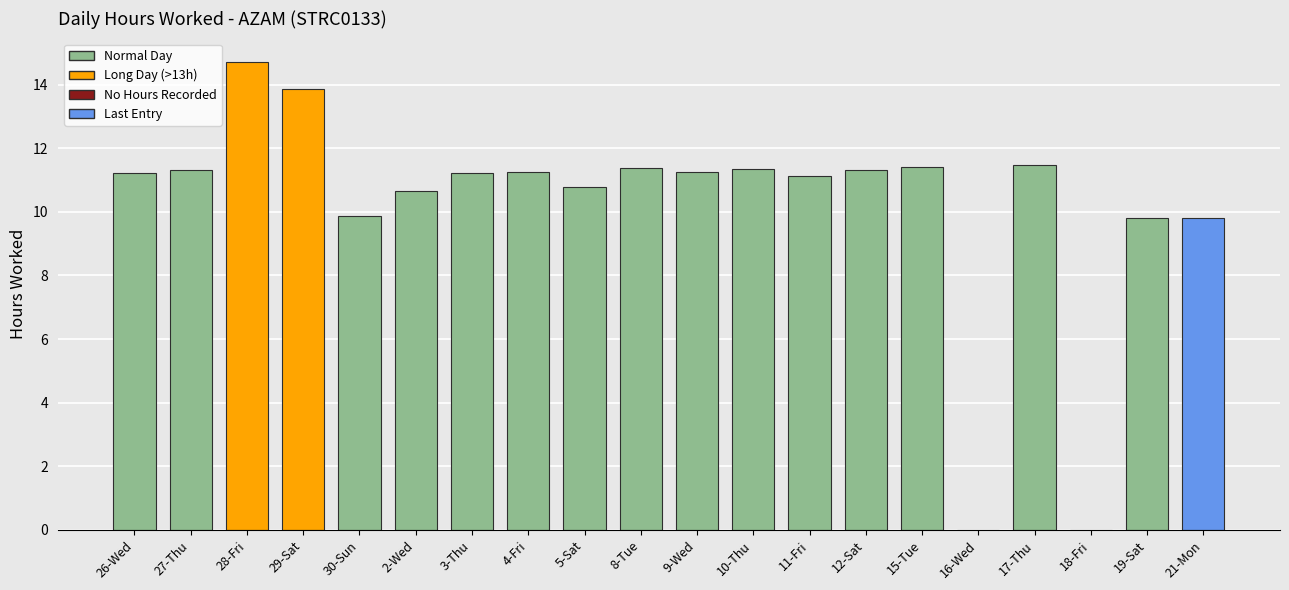

Which label corresponds to the largest value in the chart?

28-Fri